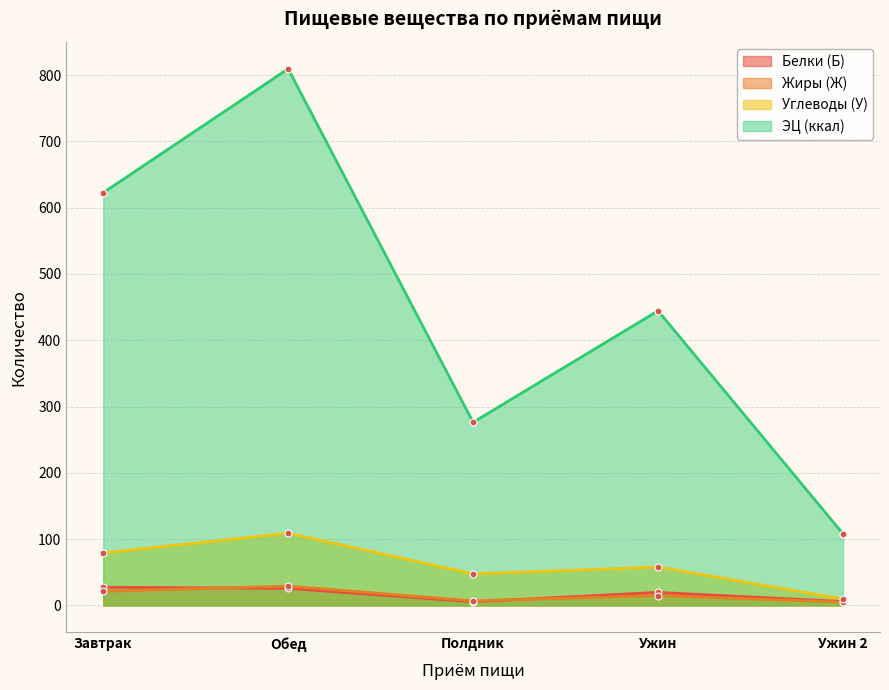

What is the spread (max minus min) of values at Завтрак?

601.3